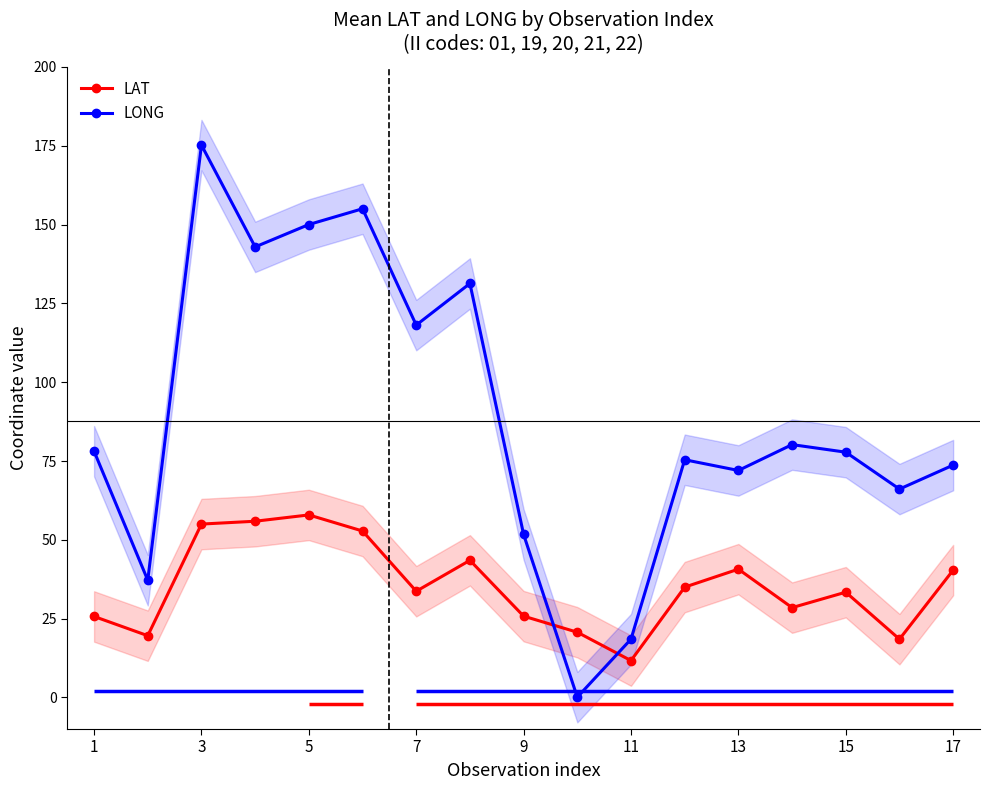

Where does the LAT series first go above 33?

3